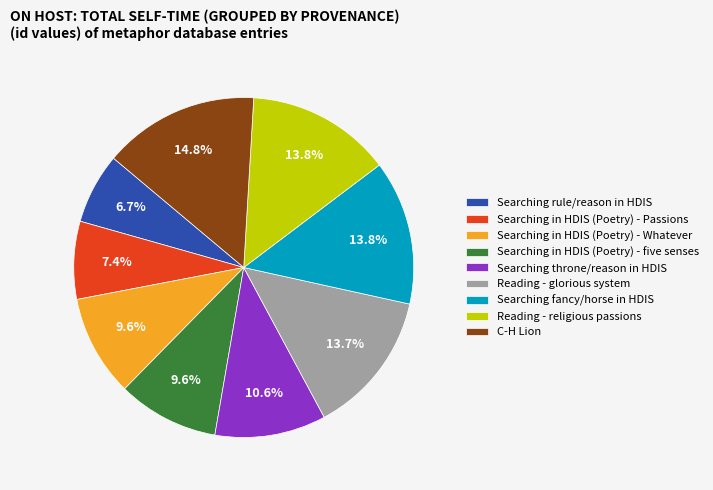

What portion of the pie excludes C-H Lion?

85.2%